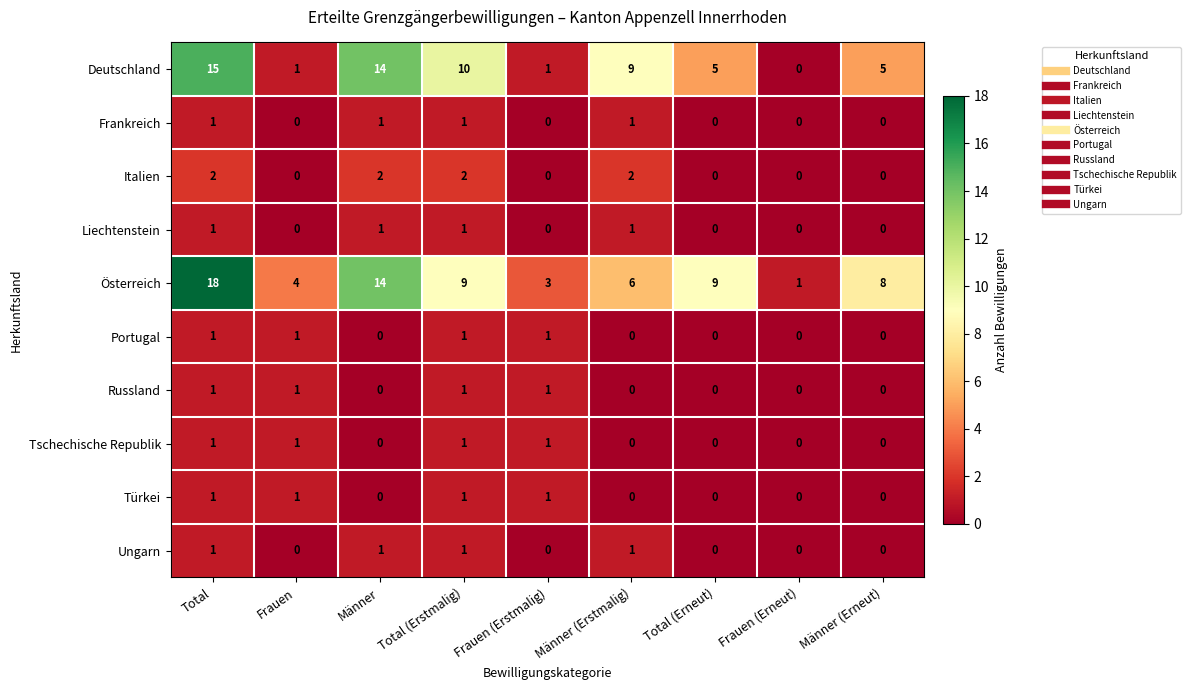

Which series has the largest total across all categories?

Österreich